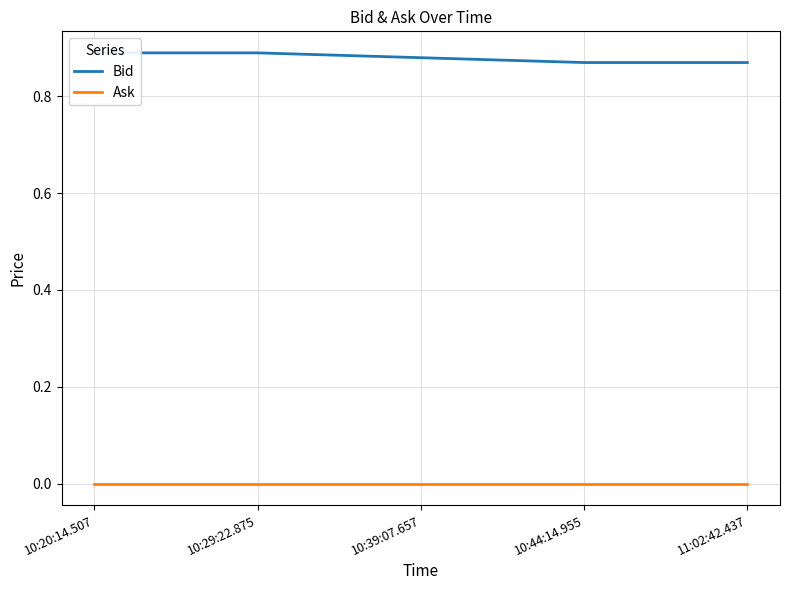

Which series changed the most between 10:20:14.507 and 10:39:07.657?

Bid